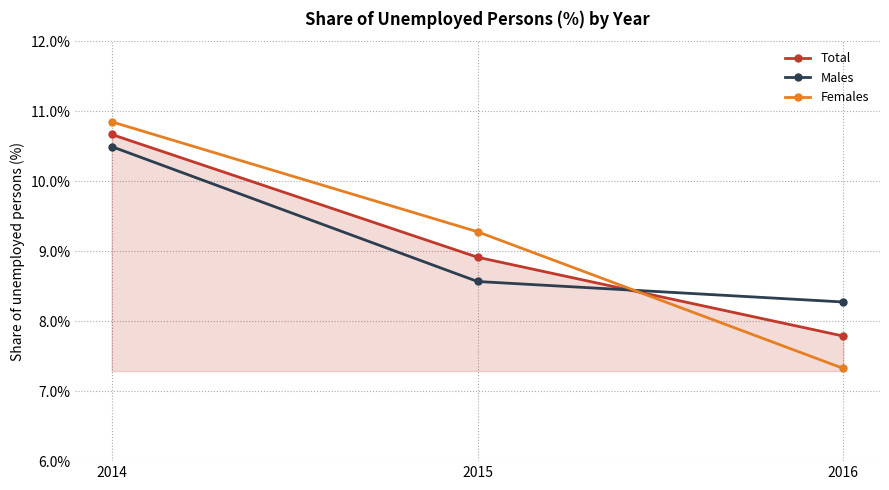

What is the sum of all Total values?

27.4